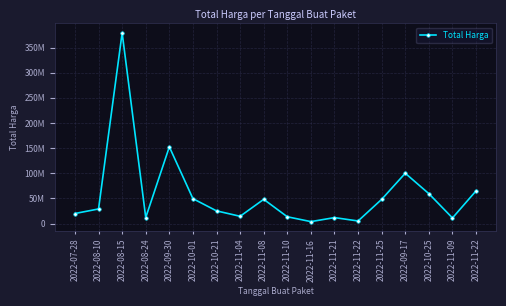

What is the sum of all values?

1047495000